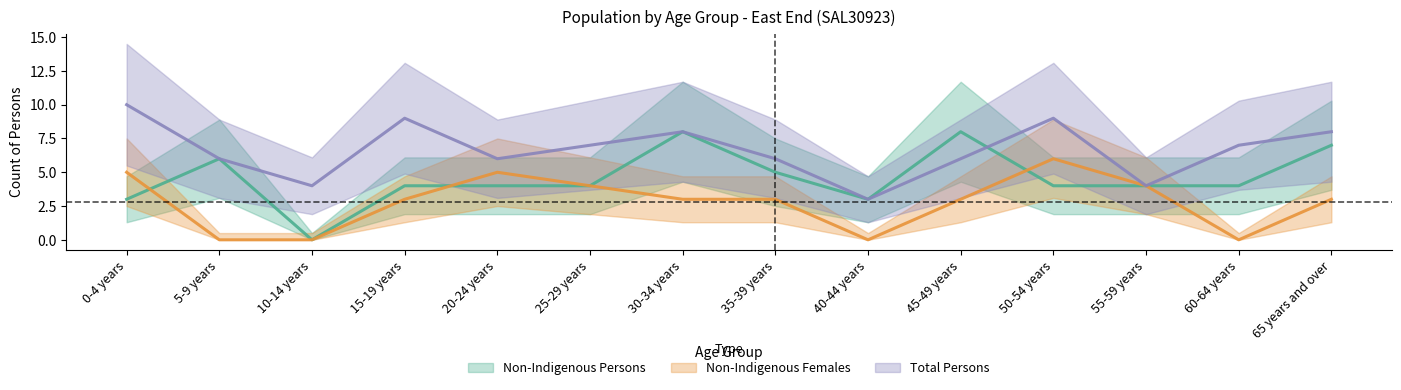

List the series in order of their overall mean, highest first.

Total Persons, Non-Indigenous Persons, Non-Indigenous Females